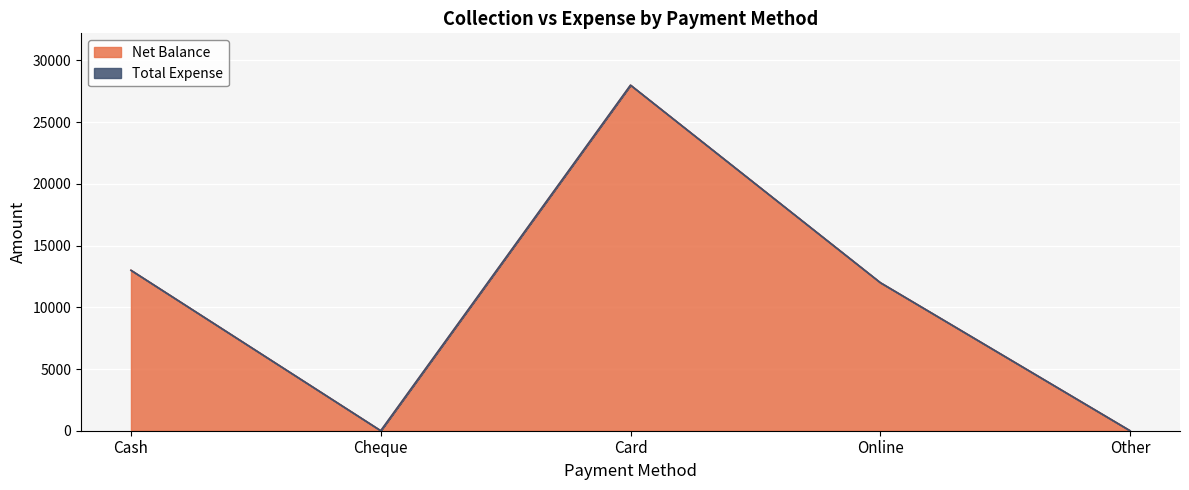

How many values are below 12000?

2